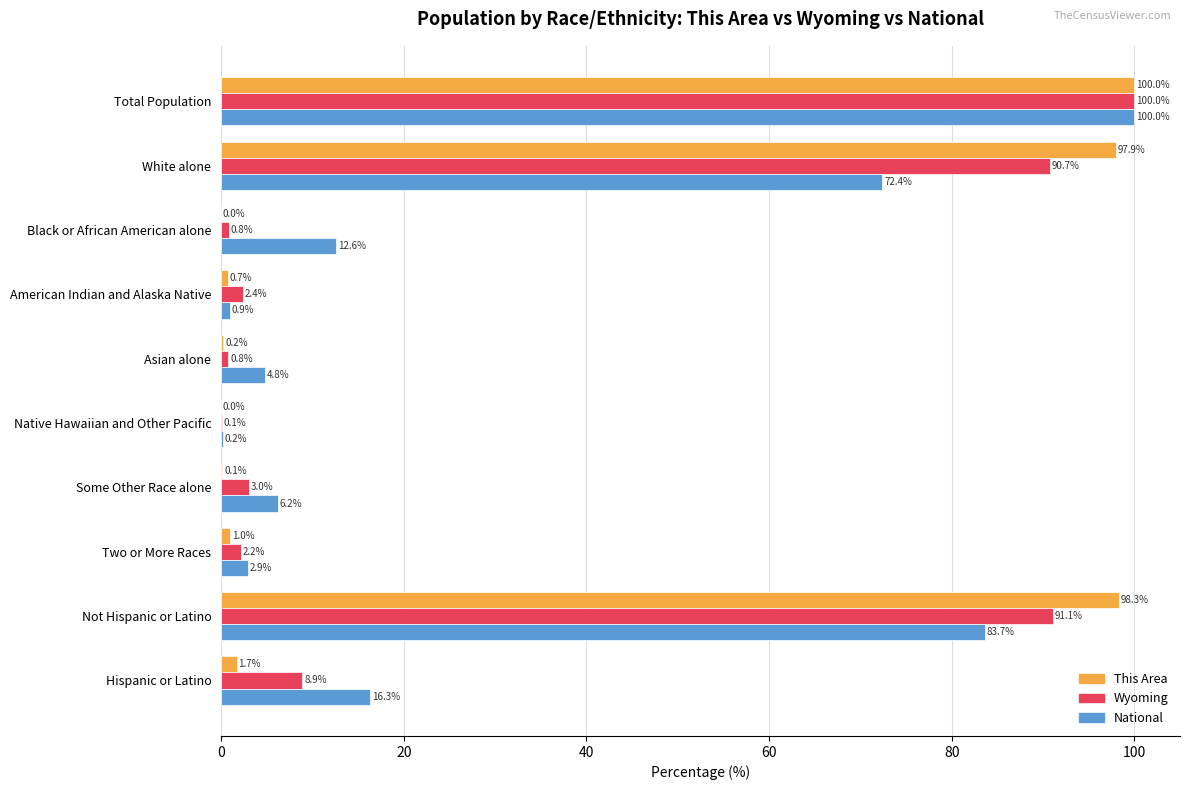

Which category has the highest value in the Wyoming series?

Total Population